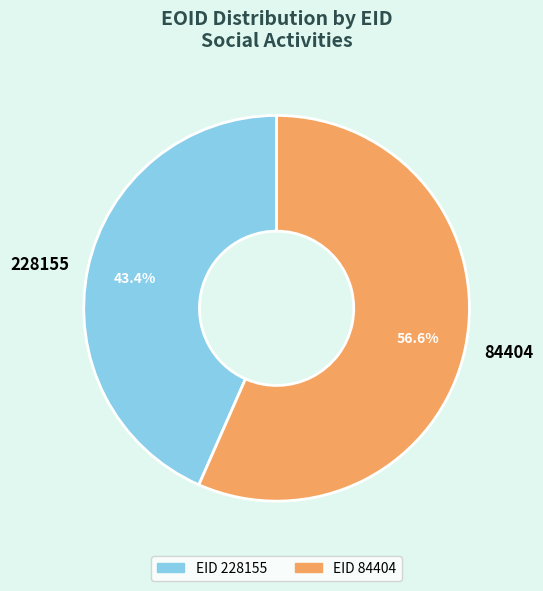

To the nearest percent, what percentage of the pie is 84404?

57%